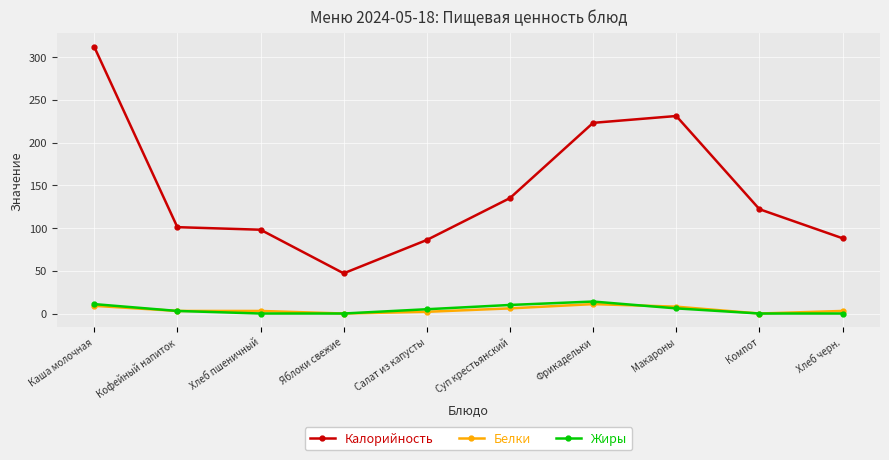

True or false: Калорийность and Белки cross at least once.

False